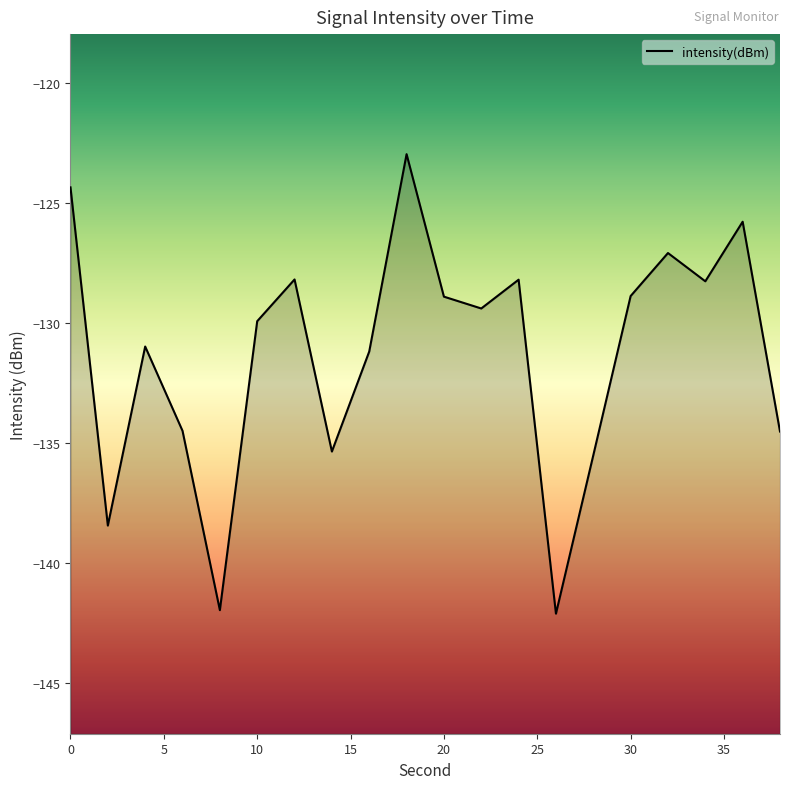

True or false: the data shows -62.9 at 20.

False